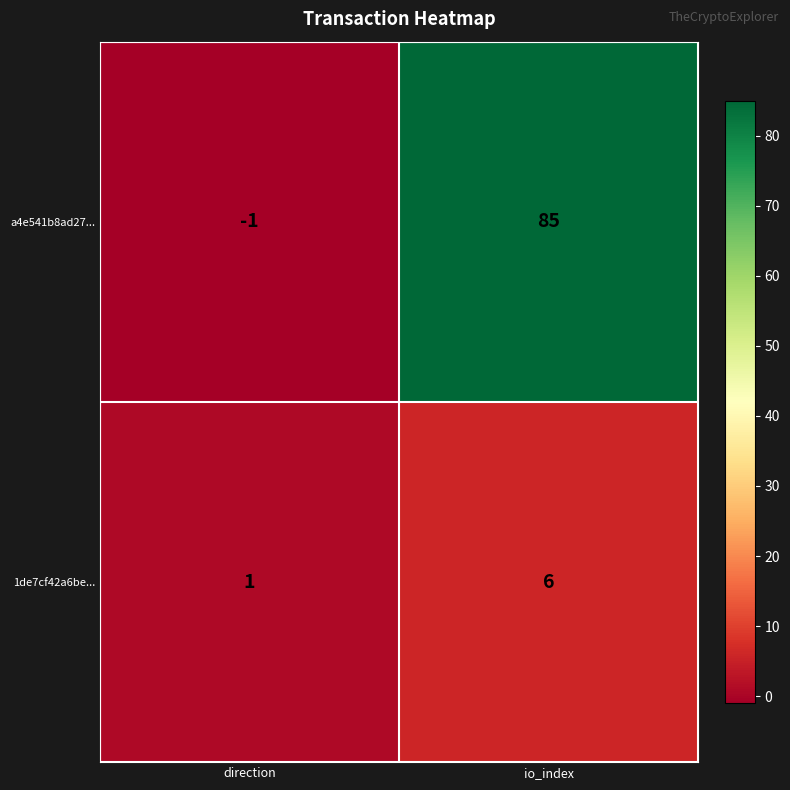

Which series has the largest range (max minus min)?

a4e541b8ad27...